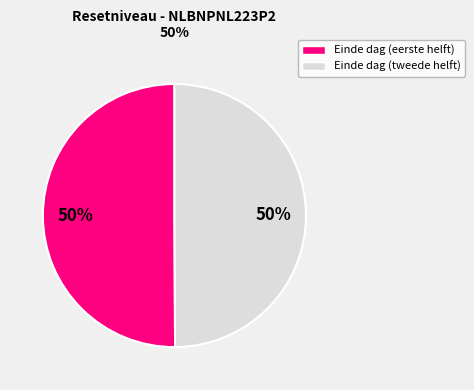

To the nearest percent, what is the average slice percentage?

50%